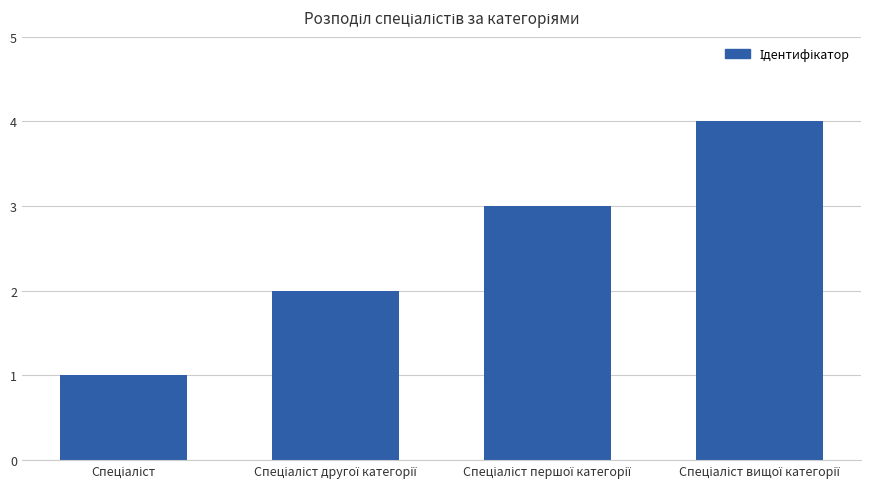

What is the greatest value displayed?

4